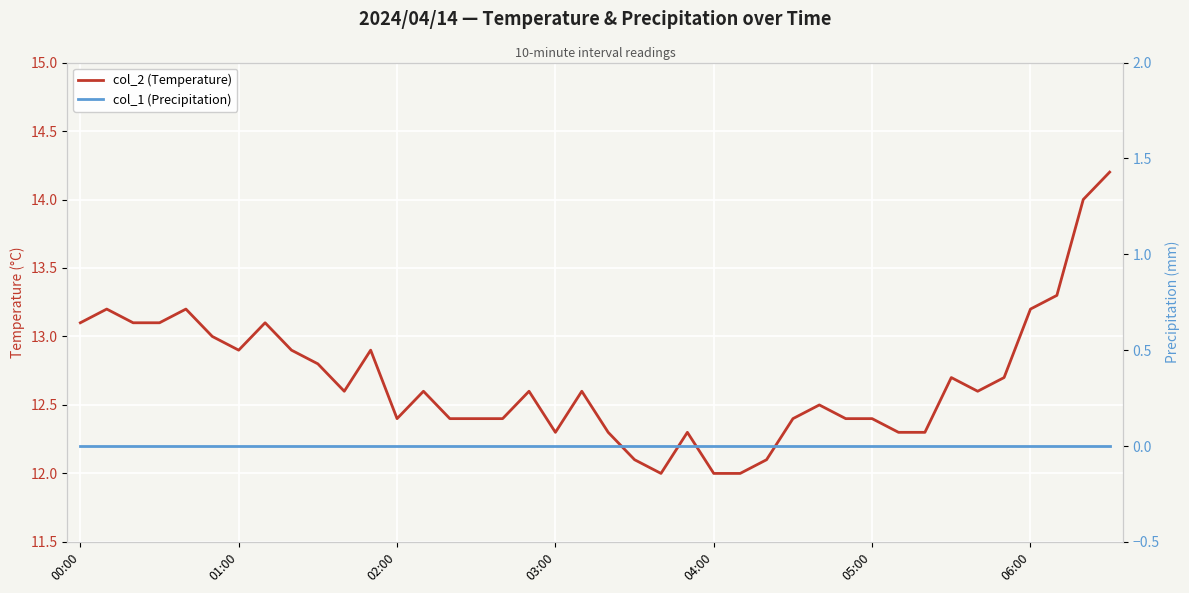

At which label is col_1 (Precipitation) closest to 0?

00:00